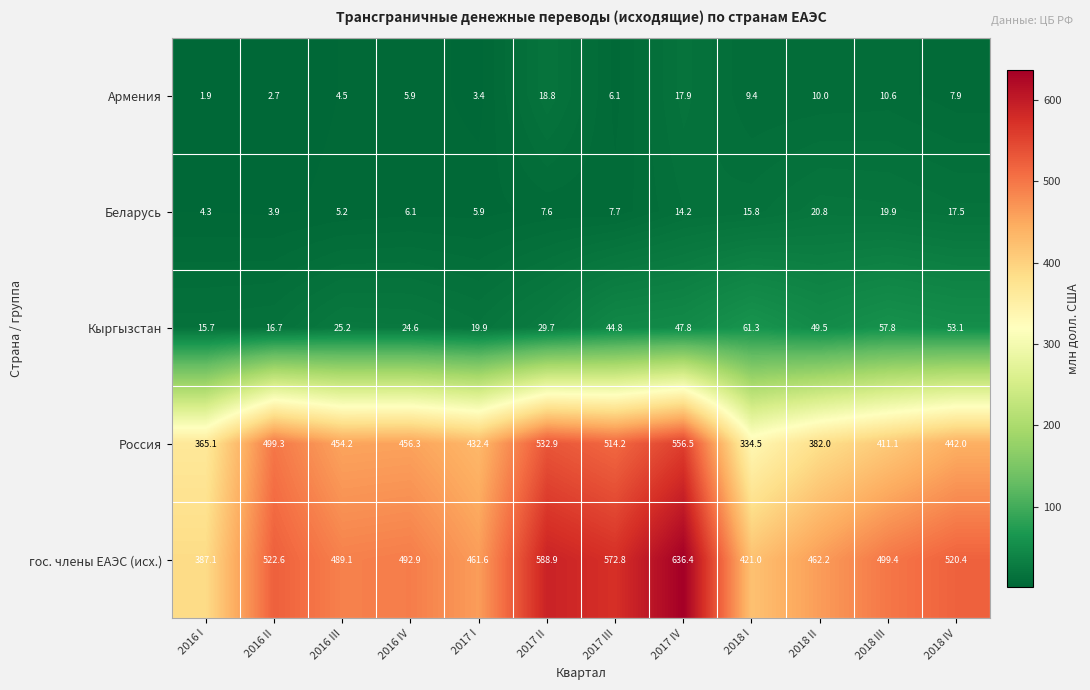

What is the sum of all Кыргызстан values?

446.1